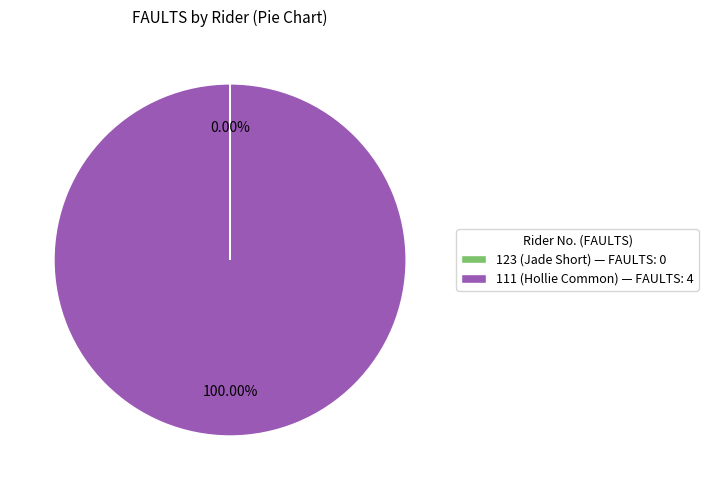

Is 111 (Hollie Common) — FAULTS: 4 the majority of the pie?

Yes